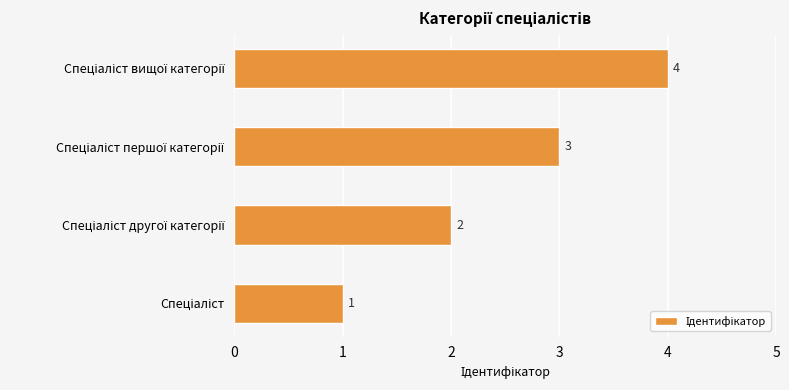

How many values are between 2 and 4?

3